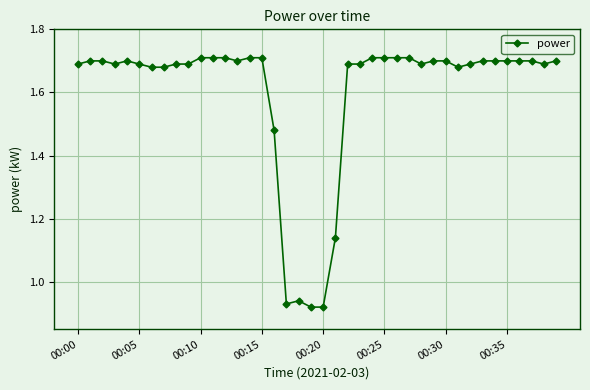

What is the average value?

1.6